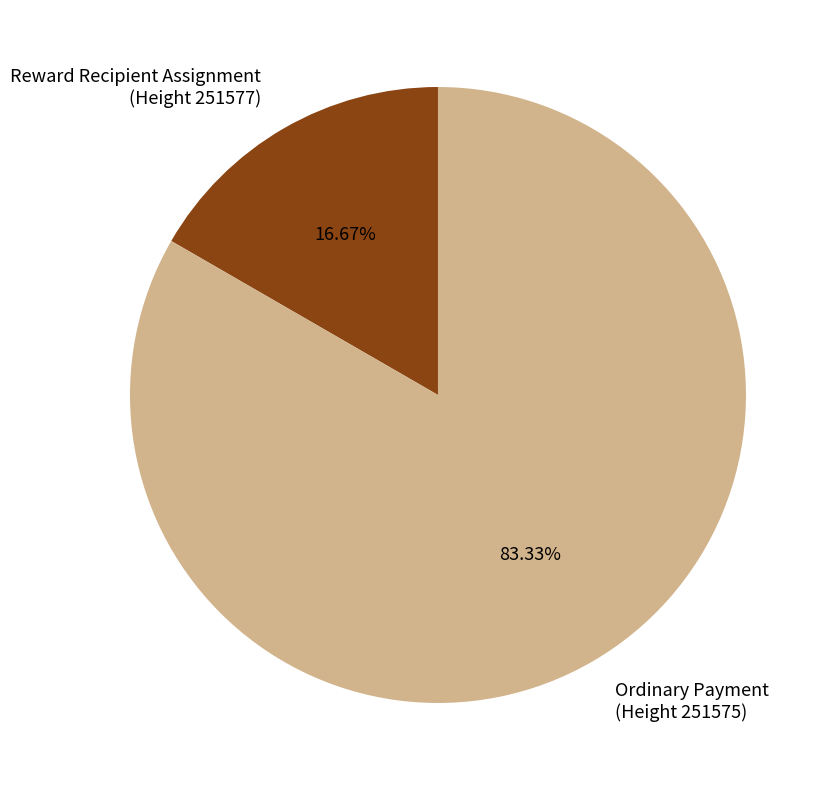

Is there a majority slice in this chart?

Yes